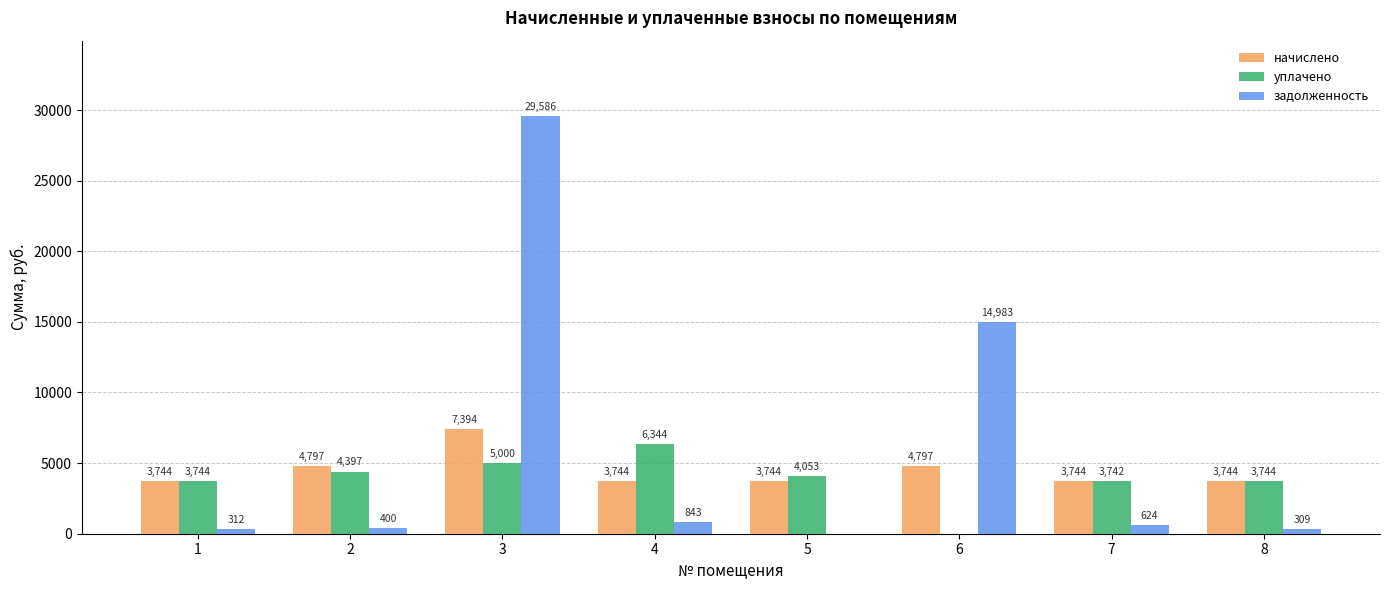

Between 4 and 8, which series saw the biggest shift?

уплачено